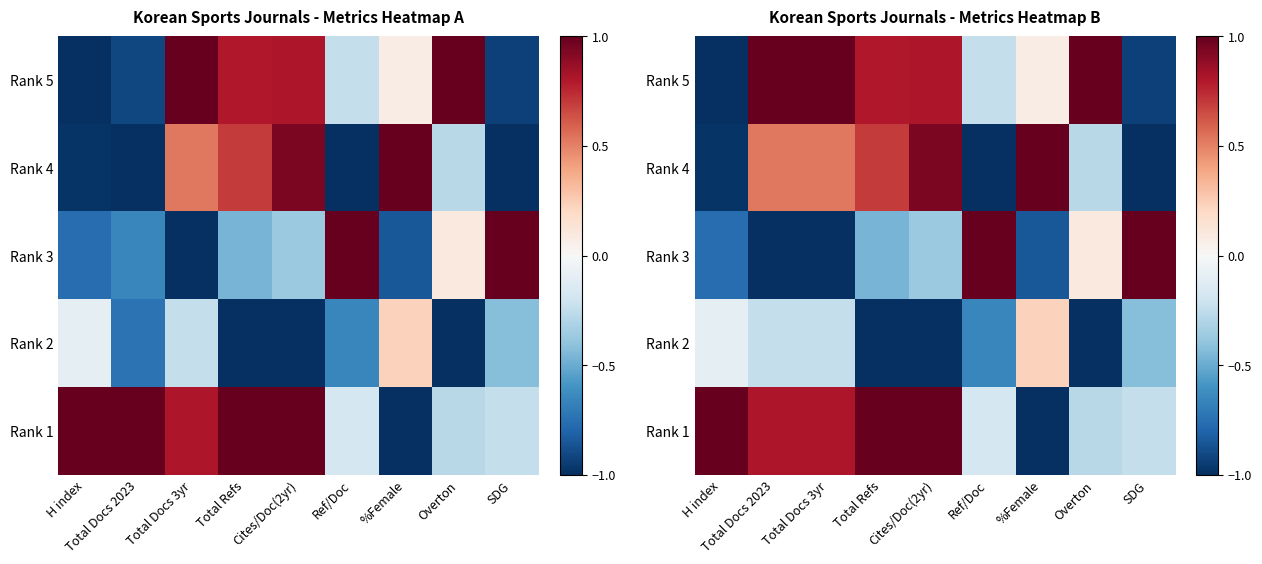

What is the sum of the Rank 5 values at Total Docs 3yr and Cites/Doc(2yr)?

1.8